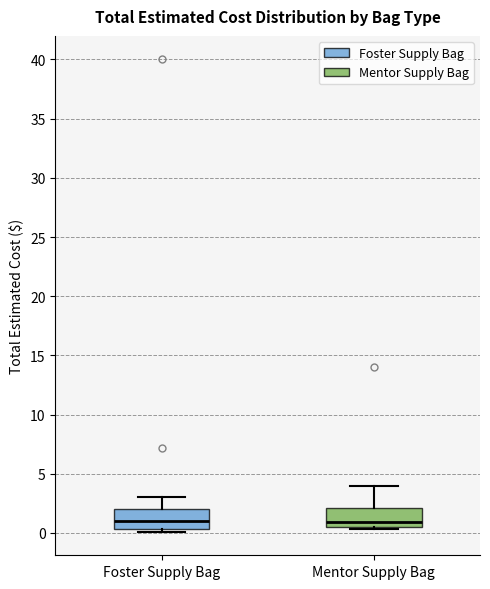

Reading left to right, read every box against the y-axis: the position of its median line, the range the box covers, and the ends of its whiskers. The values are not printed on the chart, so give them approximately, as read against the axis.

Foster Supply Bag: median 1.0, box 0.5 to 2.0, whiskers 0.0 to 3.0
Mentor Supply Bag: median 1.0, box 0.5 to 2.0, whiskers 0.5 (just below the box's lower edge) to 4.0